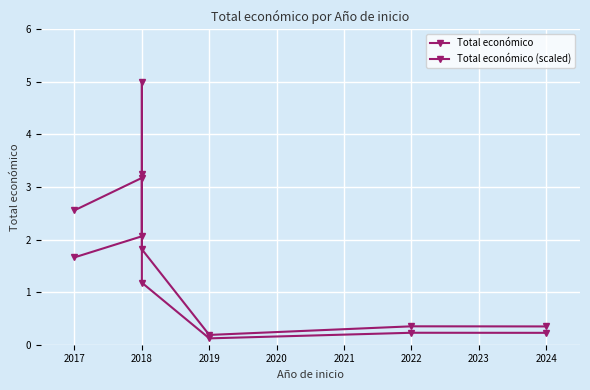

The Total económico (scaled) series shows 0.2 at 2024. True or false?

False